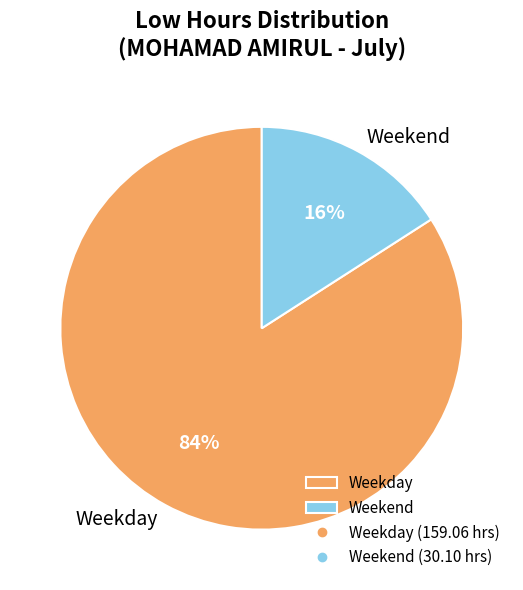

The Weekend slice represents 9% of the pie. True or false?

False